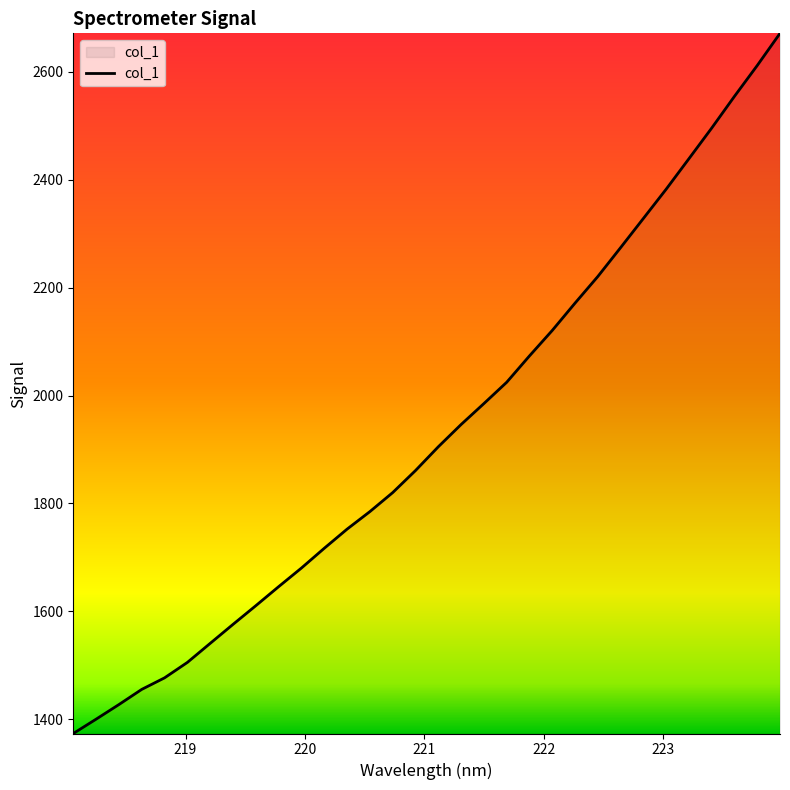

What is the maximum value shown in the chart?

2671.3